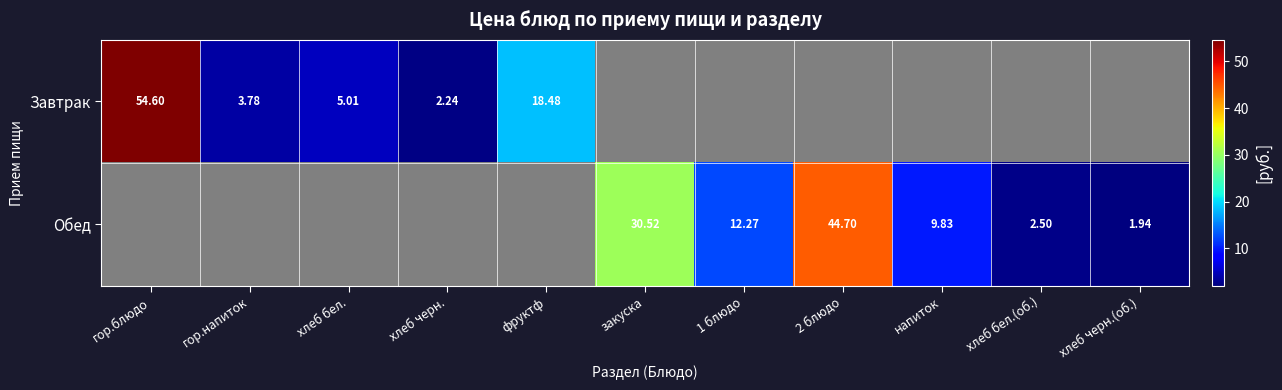

At how many categories does at least one series exceed 18?

4